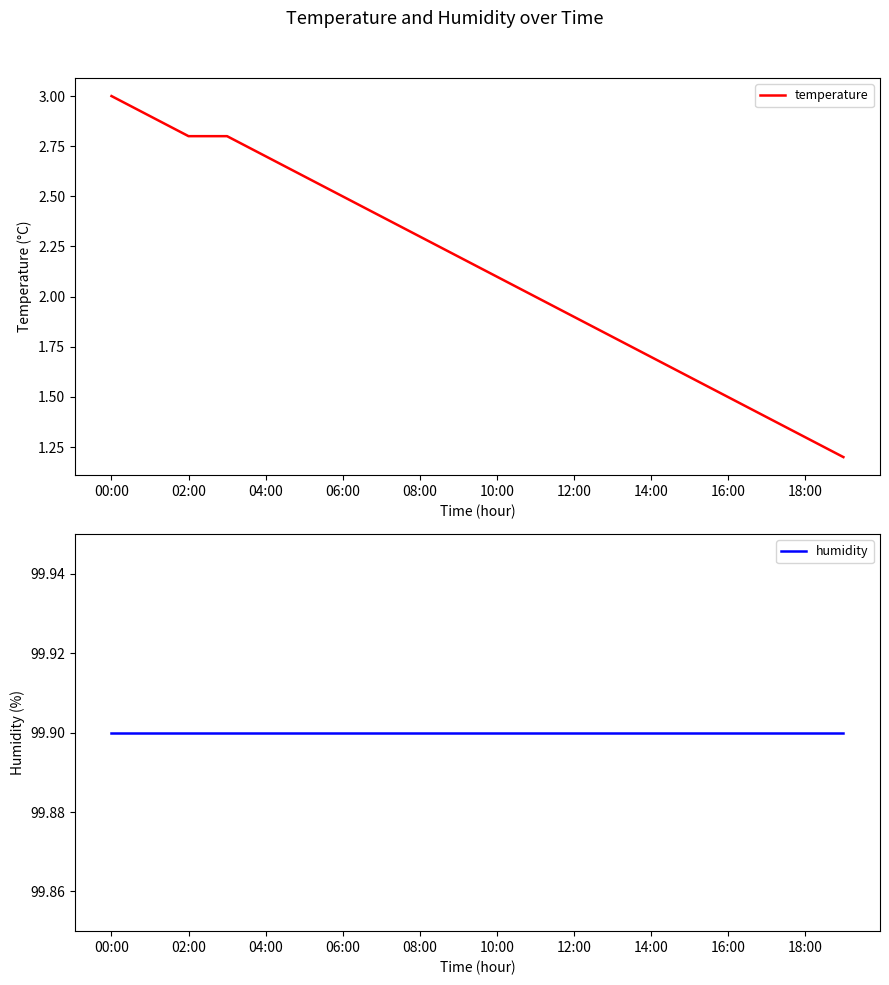

True or false: temperature and humidity intersect in this chart.

False